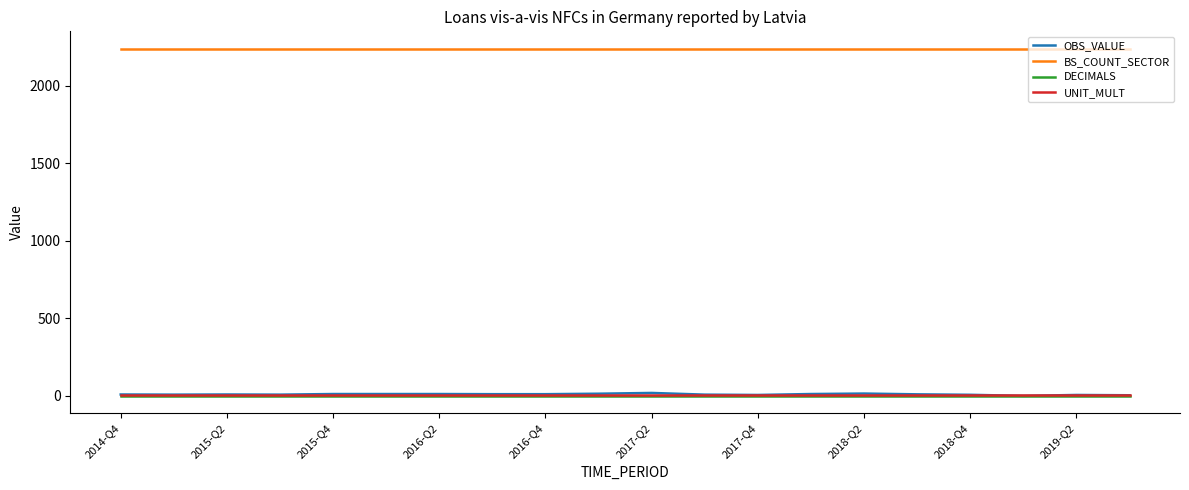

Which series has the largest total across all categories?

BS_COUNT_SECTOR